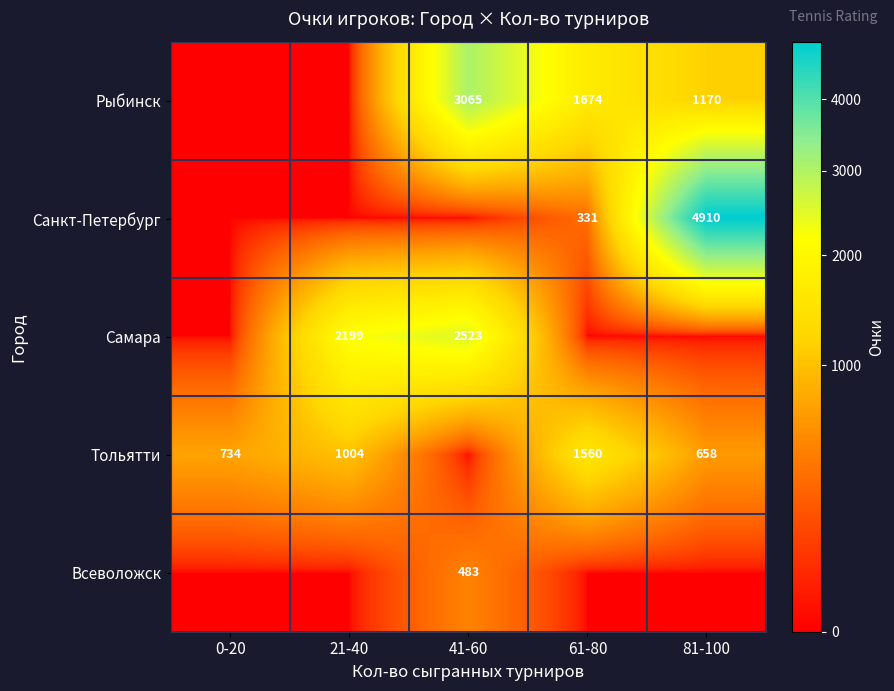

The Тольятти series shows 1168 at 81-100. True or false?

False